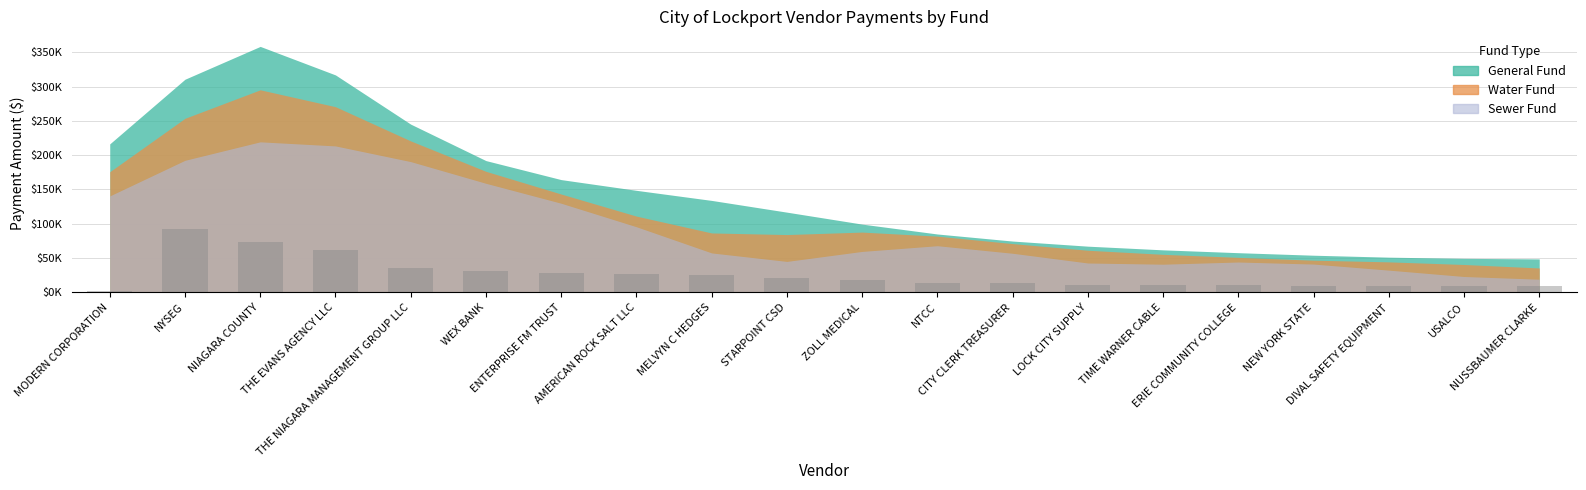

Does the chart contain any negative values?

No